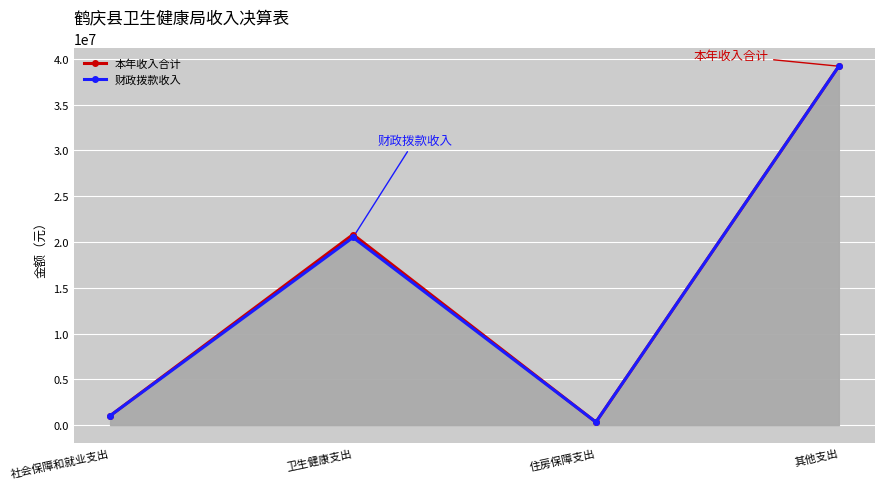

How many lines are shown in the chart?

2